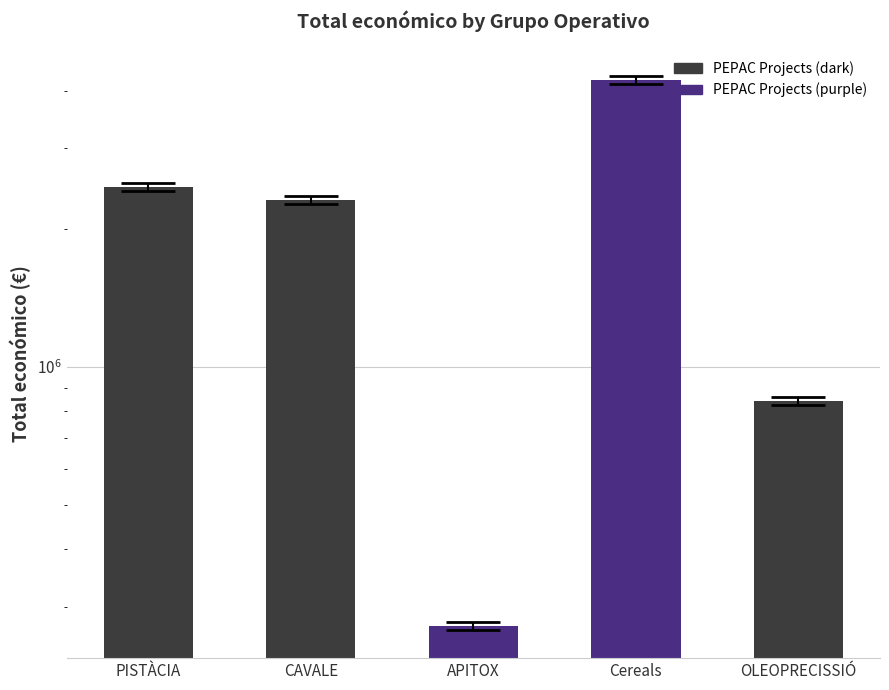

Reading right to left, what are all the values shown in this chart?

842014	4222425	271552	2310026	2464572